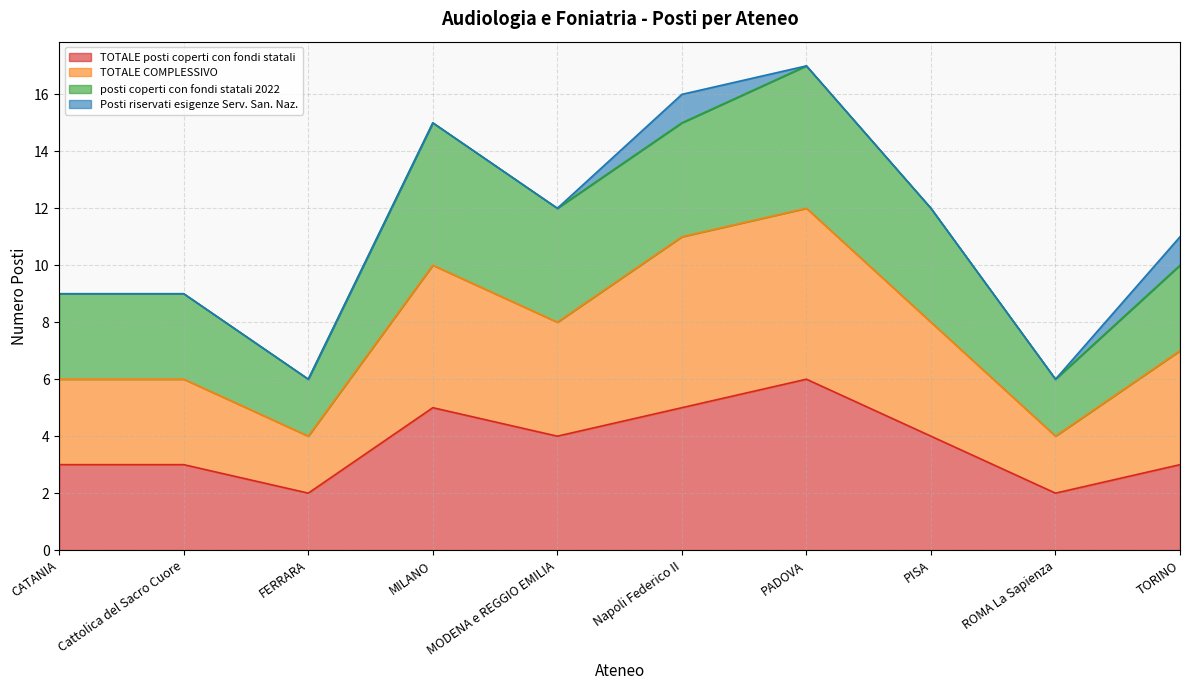

What value does the TOTALE posti coperti con fondi statali series have at PADOVA?

6